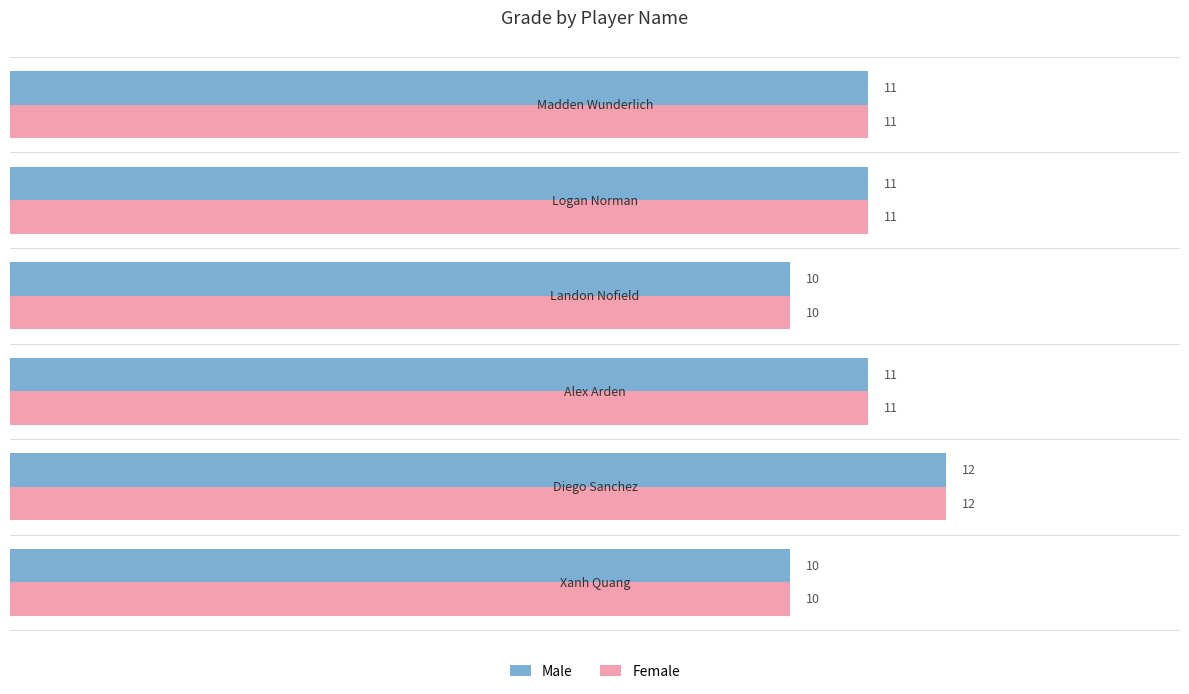

How many Male values are between 10 and 11?

5